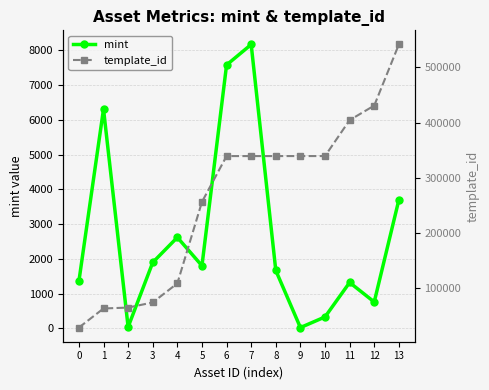

Which series changed the most between 5 and 7?

template_id